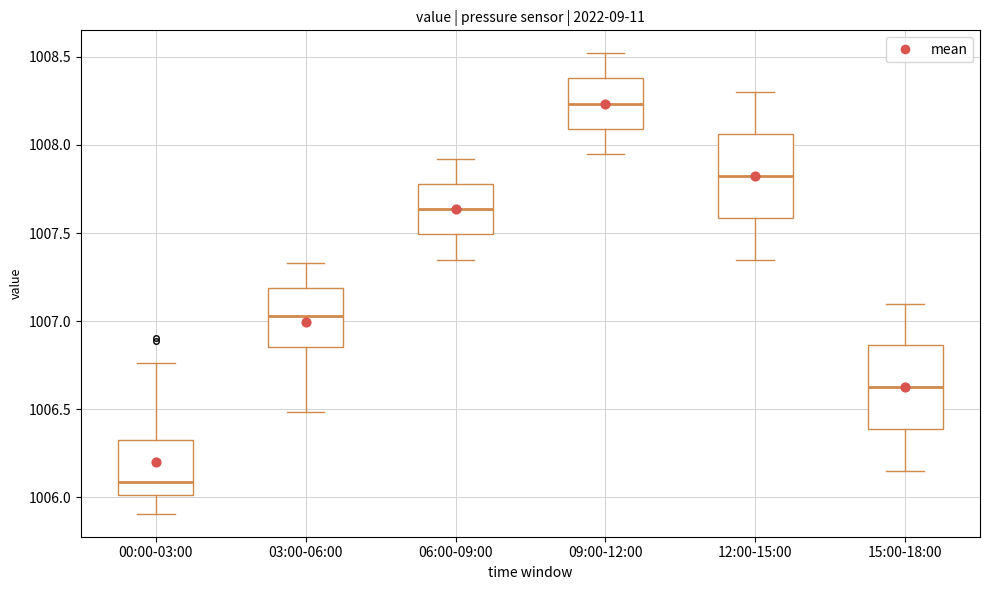

Where is the upper edge of the box for 15:00-18:00 on the y-axis? The values are not printed on the chart, so give them approximately, as read against the axis.

1006.85